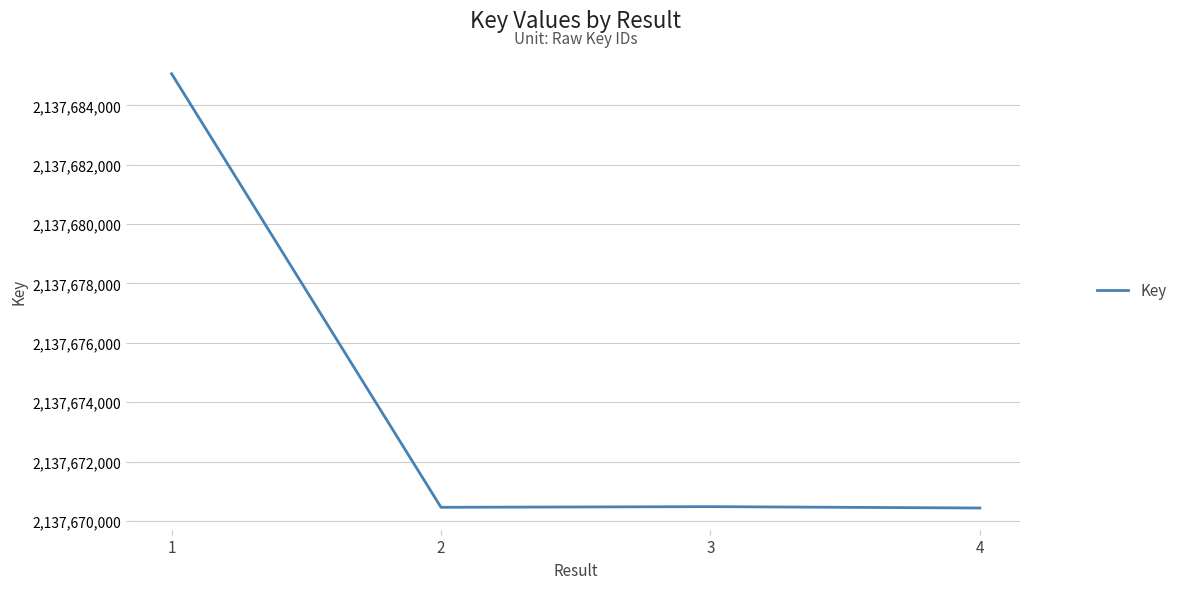

True or false: the data shows 593158186 at 4.

False